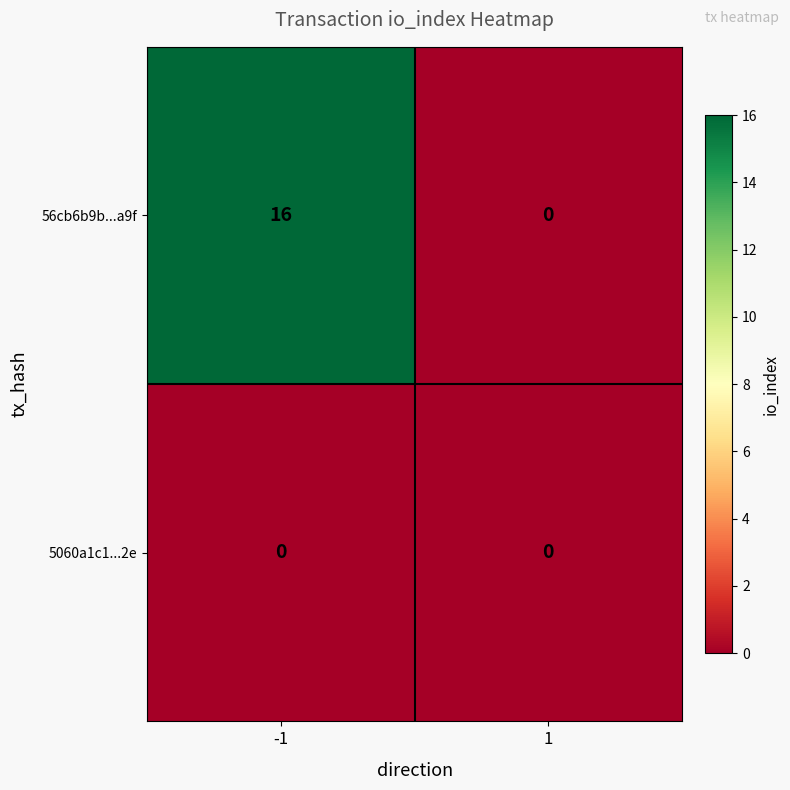

What is the difference between the 56cb6b9b...a9f values at -1 and 1?

16